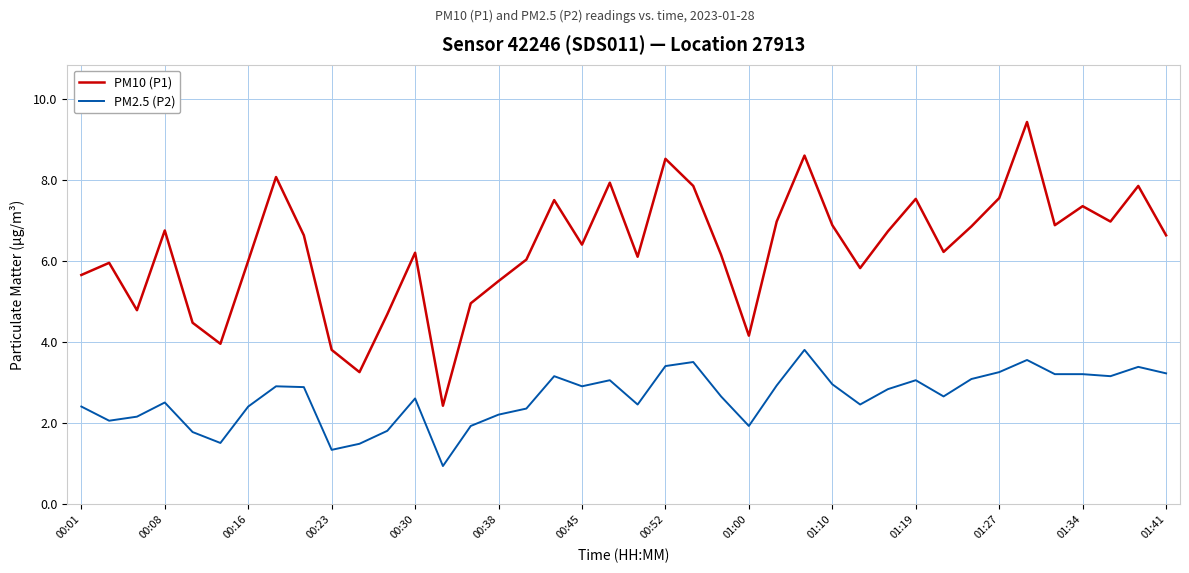

Which series has the largest total across all categories?

PM10 (P1)